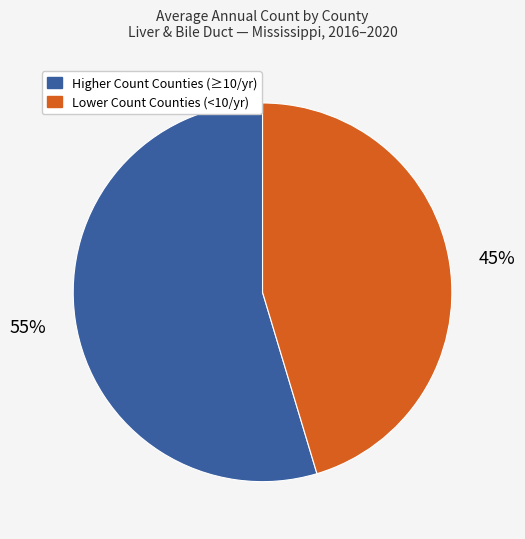

Is there a majority slice in this chart?

Yes